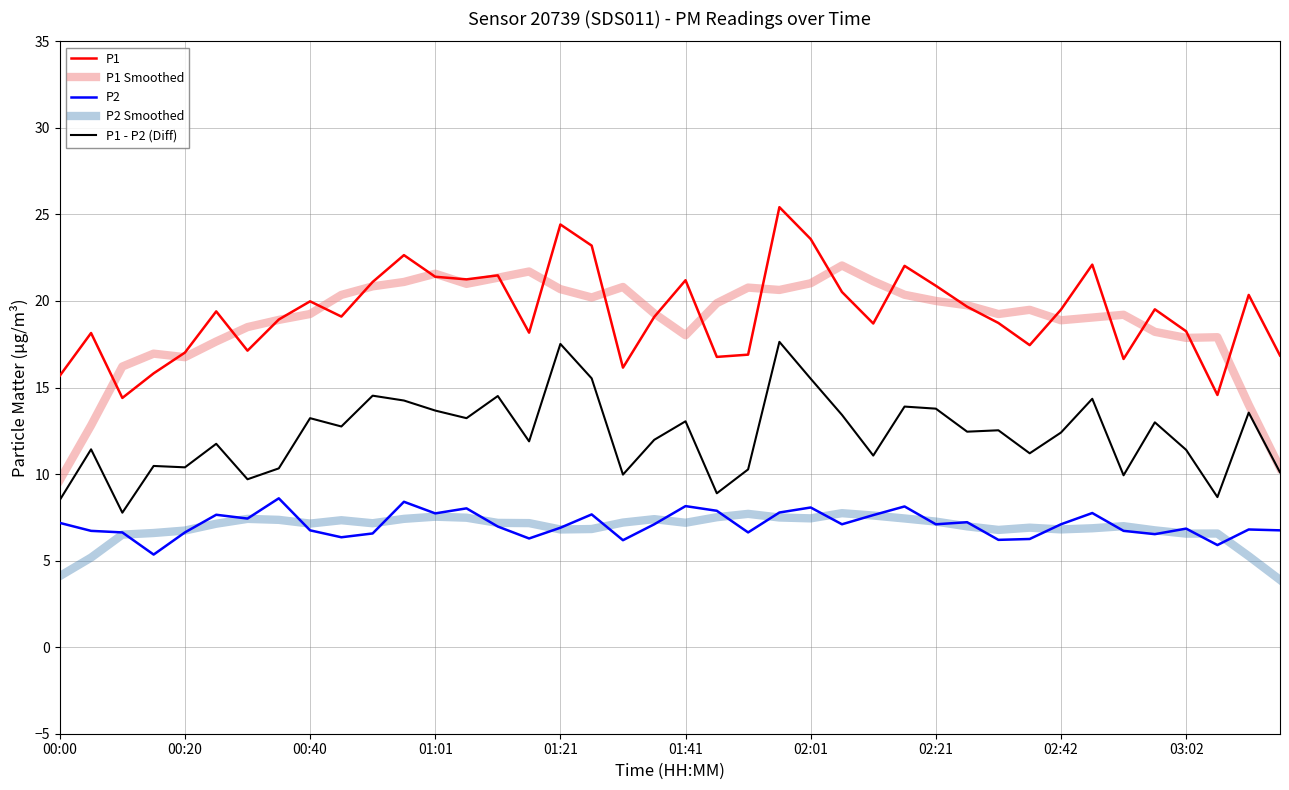

What is the maximum value shown in the chart?

25.4